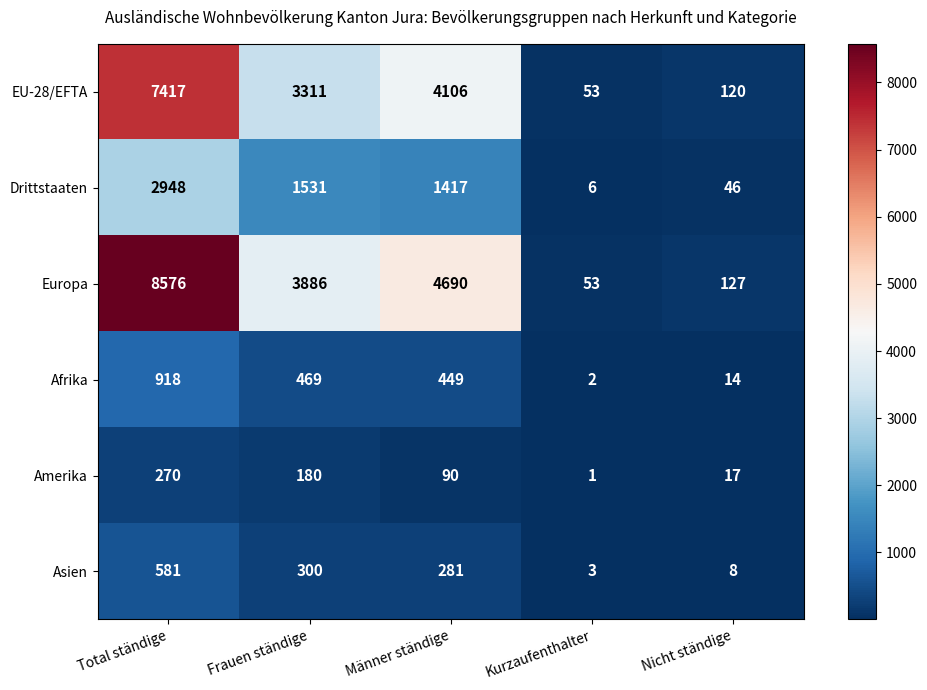

What is the difference between the maximum and minimum values in the Asien series?

578